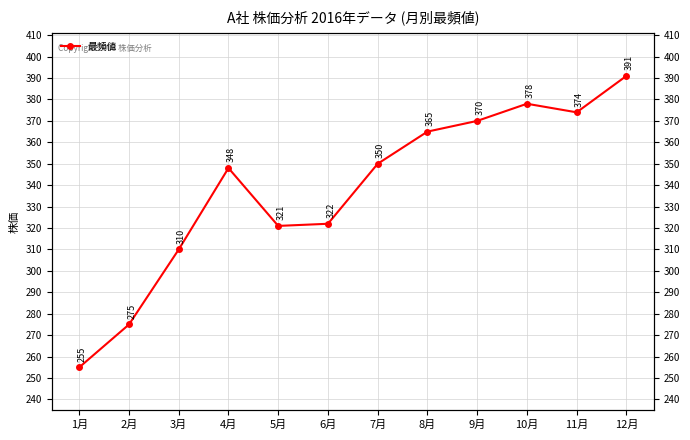

What is the sum of all values?

4059